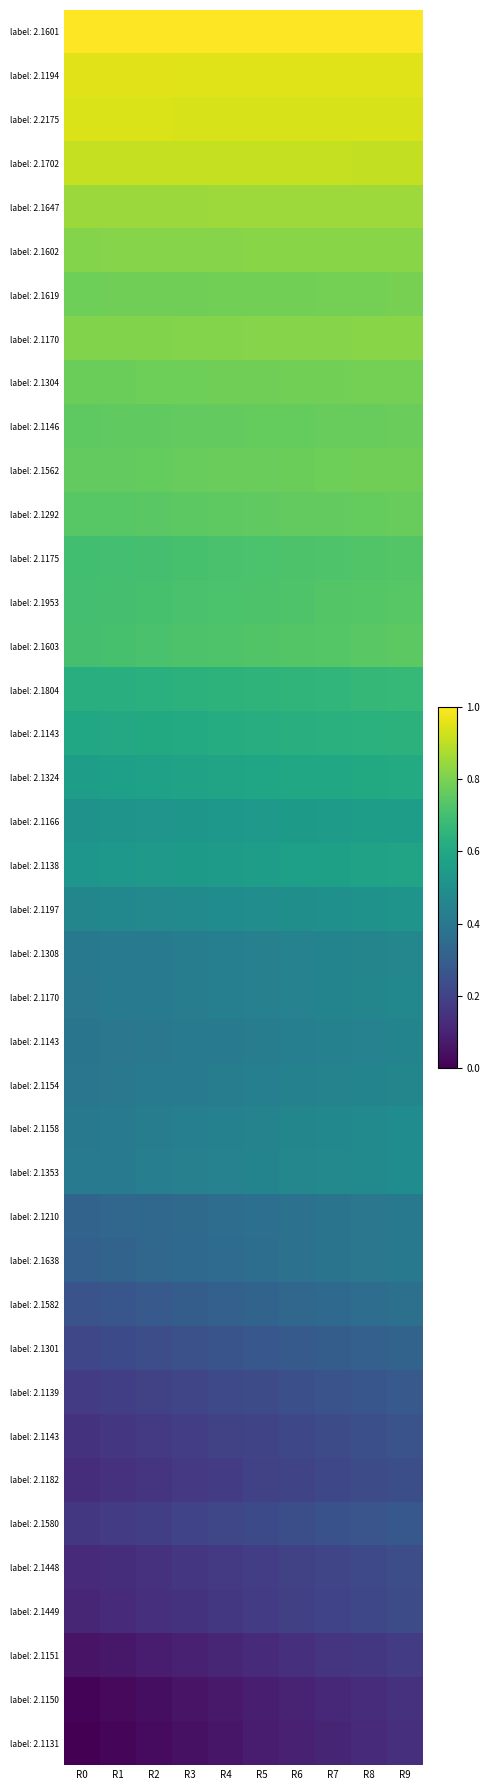

At which category is the sum across all series the highest?

R9